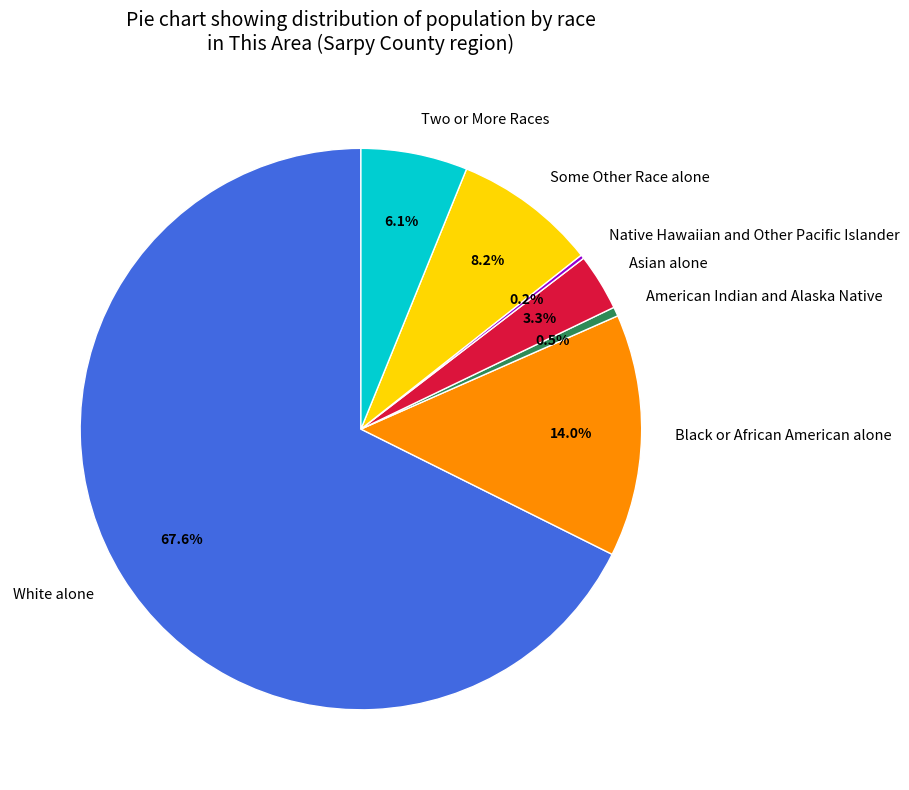

Do White alone and Two or More Races together represent more than half of the pie?

Yes